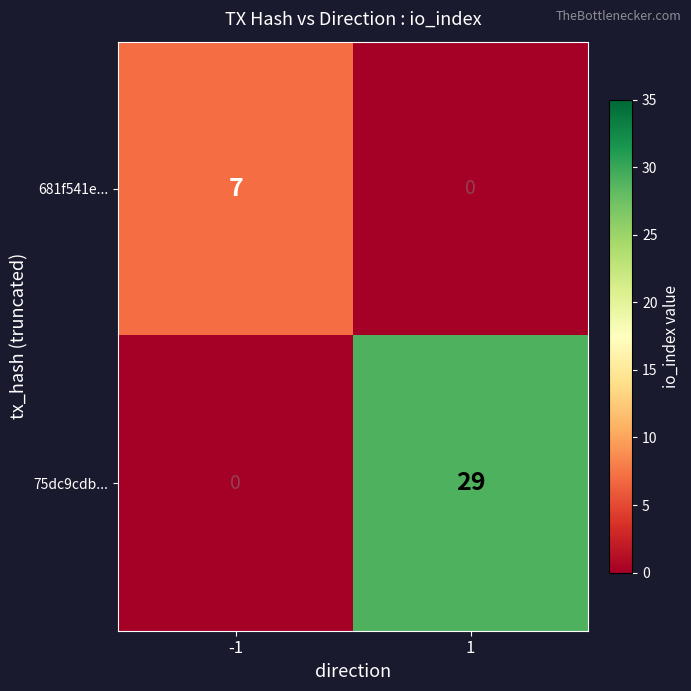

Read the 681f541e... value at -1.

7